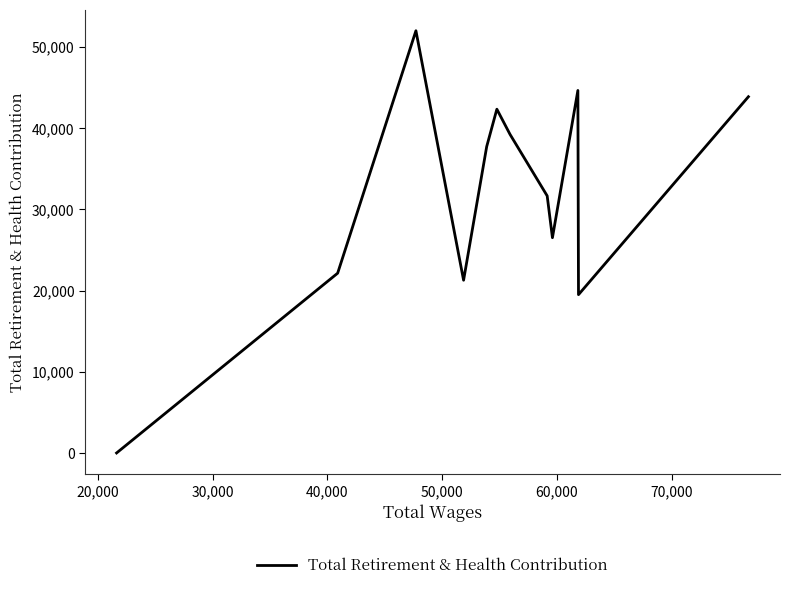

What is the maximum value shown in the chart?

51987